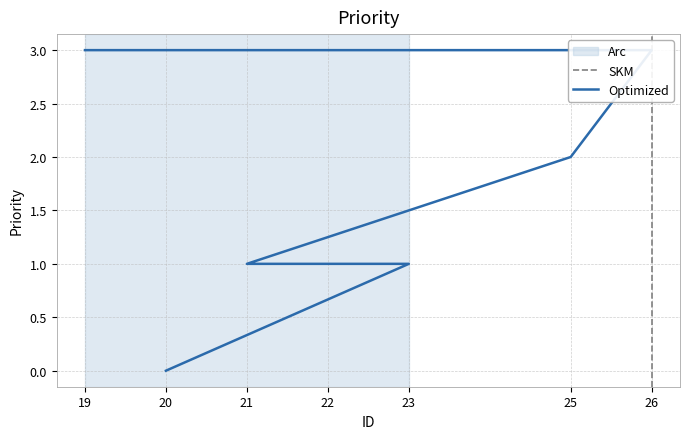

True or false: there are more than 1 points higher than both neighbors.

False